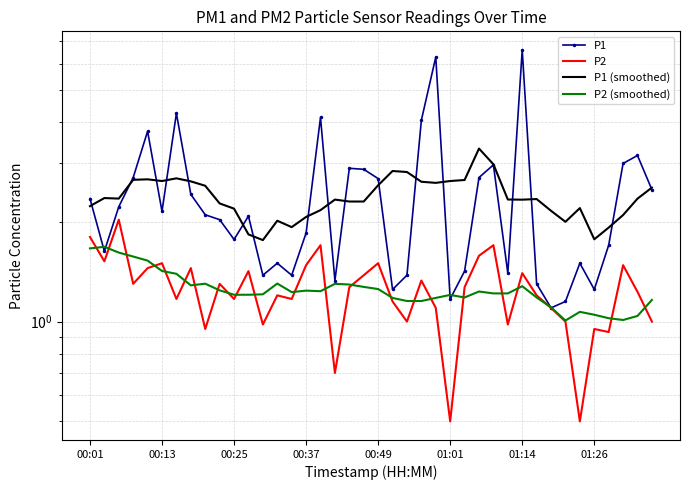

Is this an area chart (filled region under the line)?

No